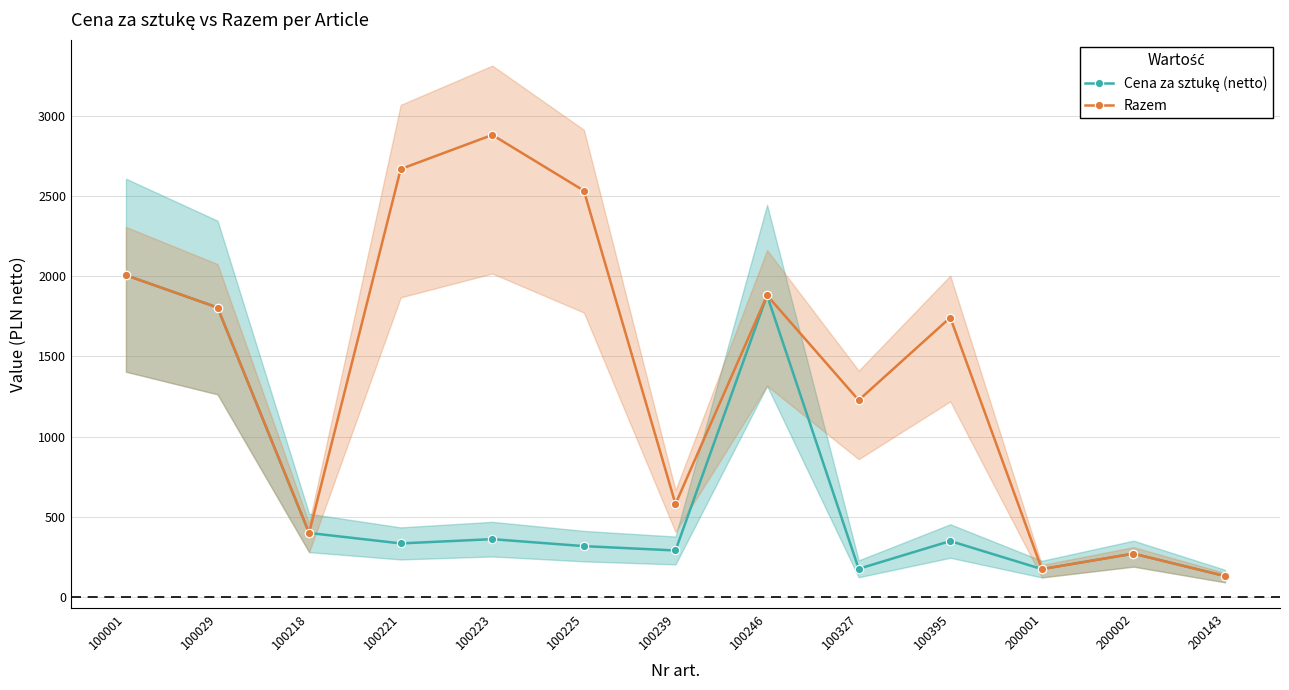

What is the difference between the Razem values at 200143 and 200002?

139.8